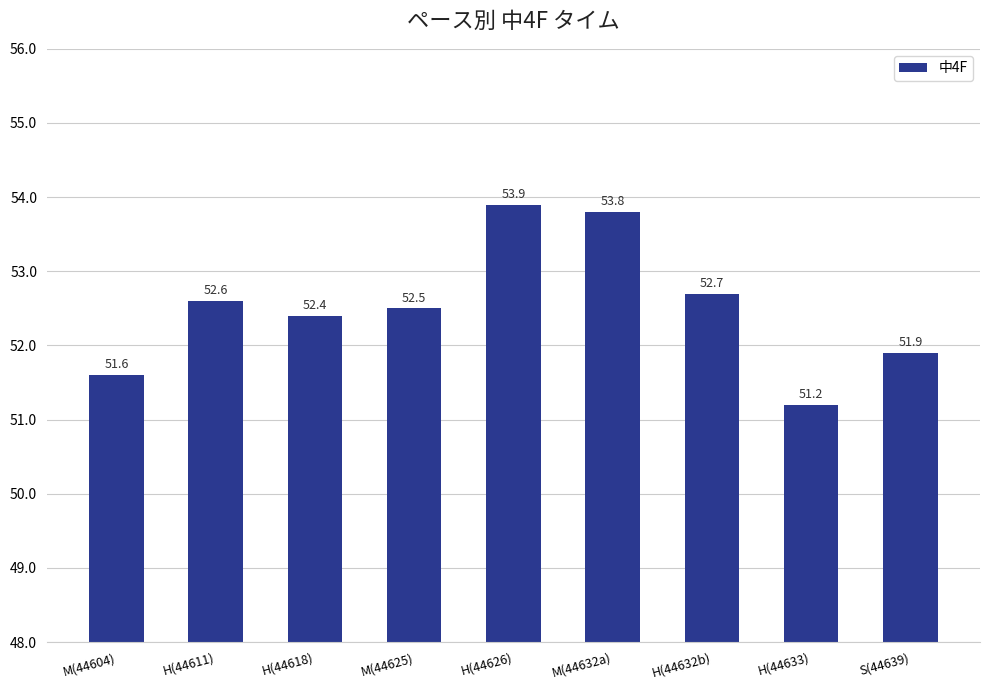

At which category does the chart reach its peak across all series?

H(44626)